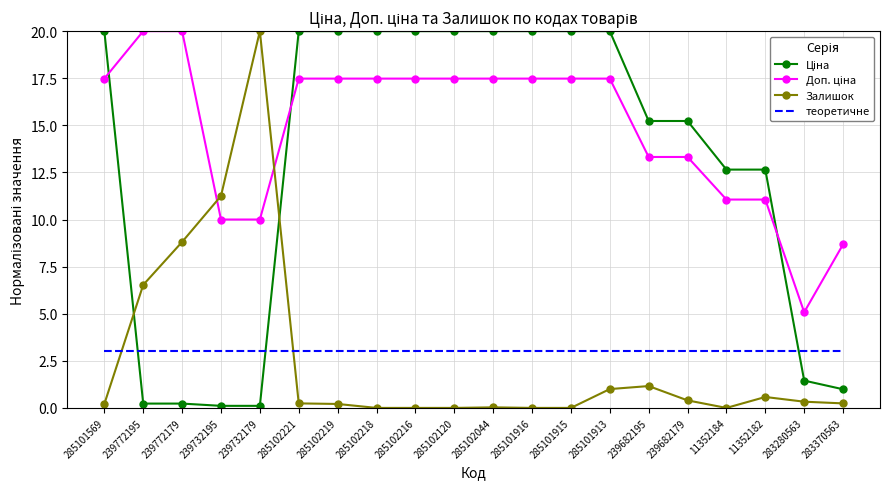

What is the difference between the maximum and minimum values in the Залишок series?

20.0